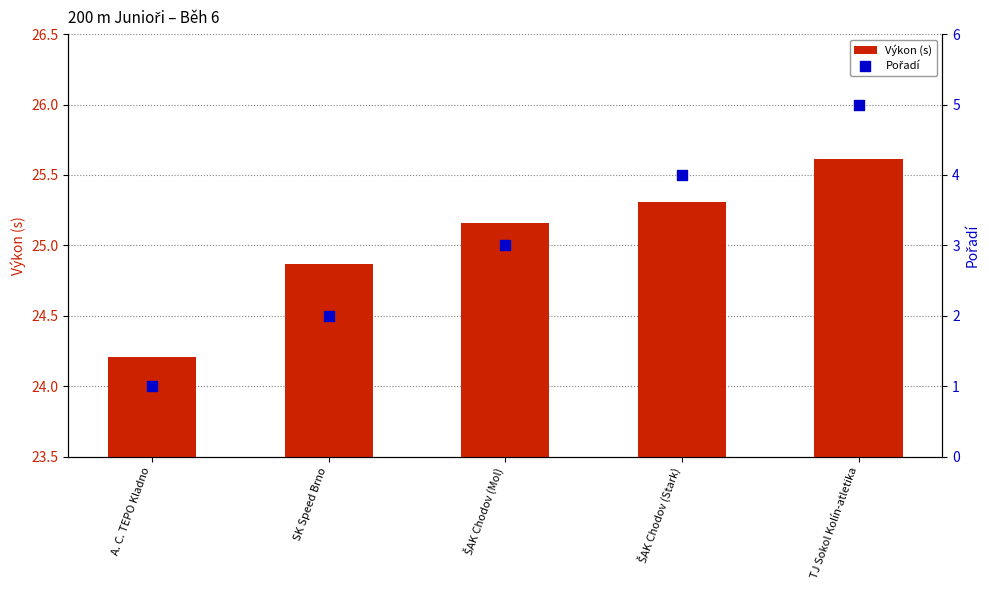

What are all the series names shown in the legend?

Výkon (s), Pořadí